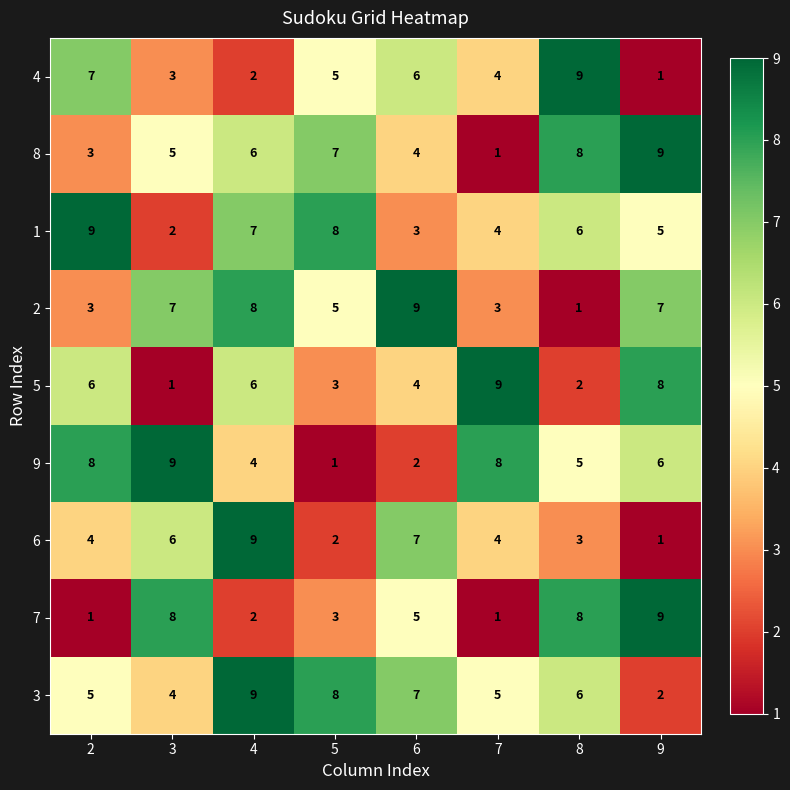

What is the smallest value displayed?

1